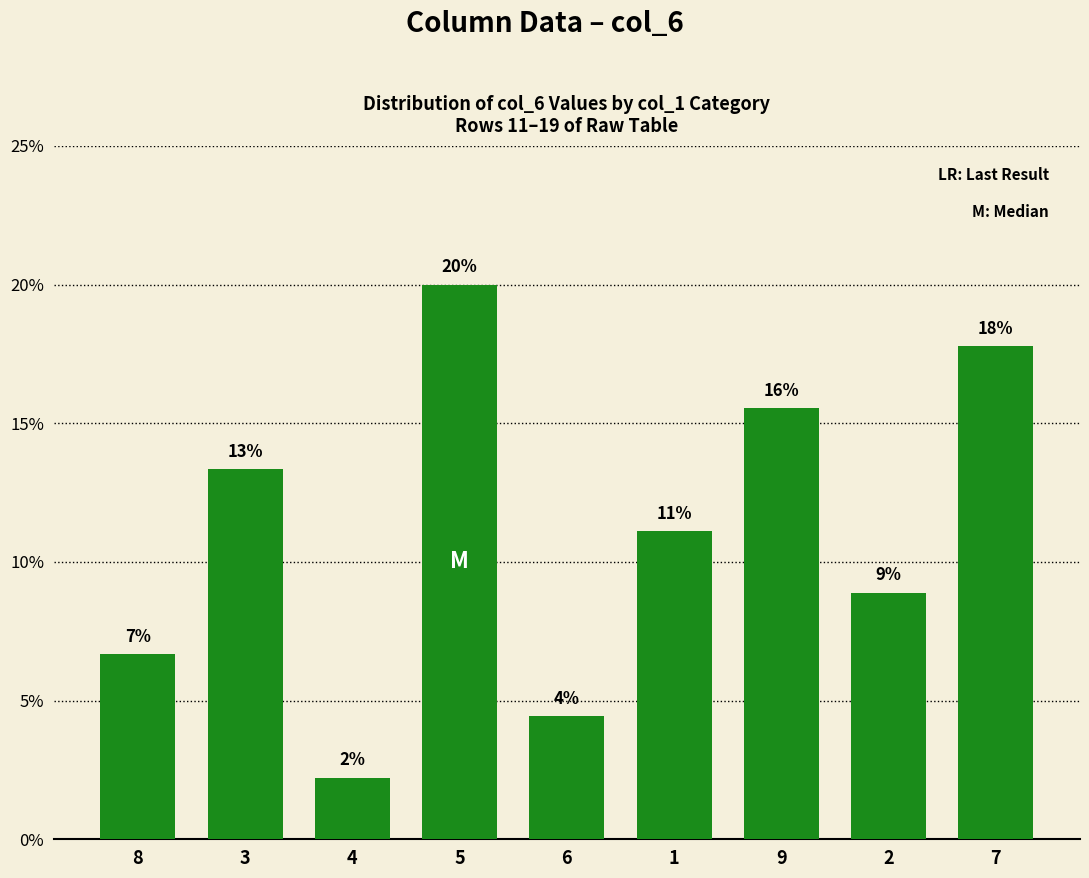

What is the label of the 6th bar from the right?

5